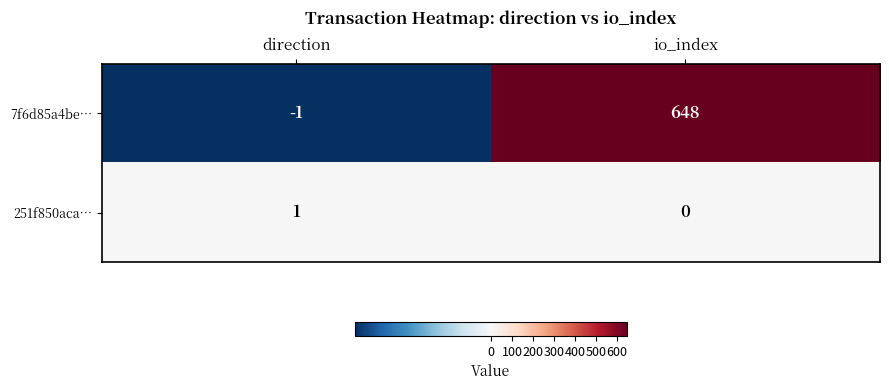

How many values in 7f6d85a4be… are above zero?

1